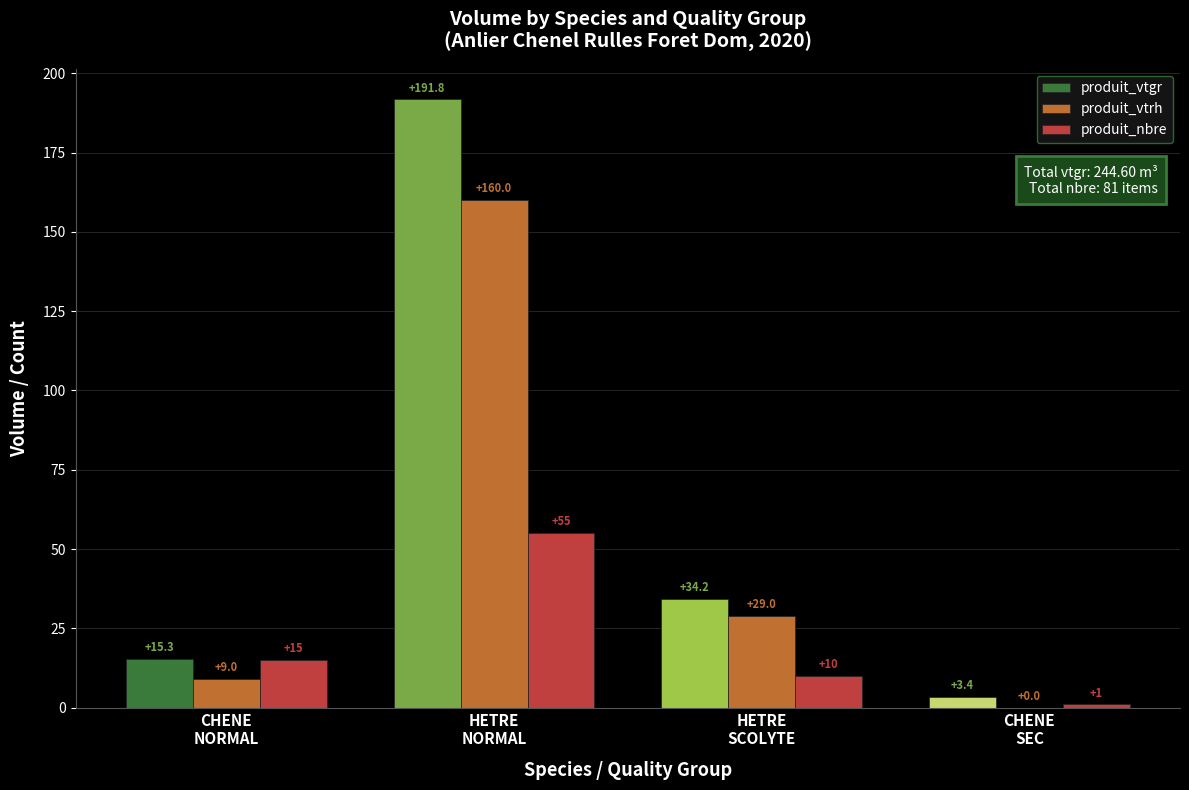

How many data points in produit_vtgr are above 34?

2